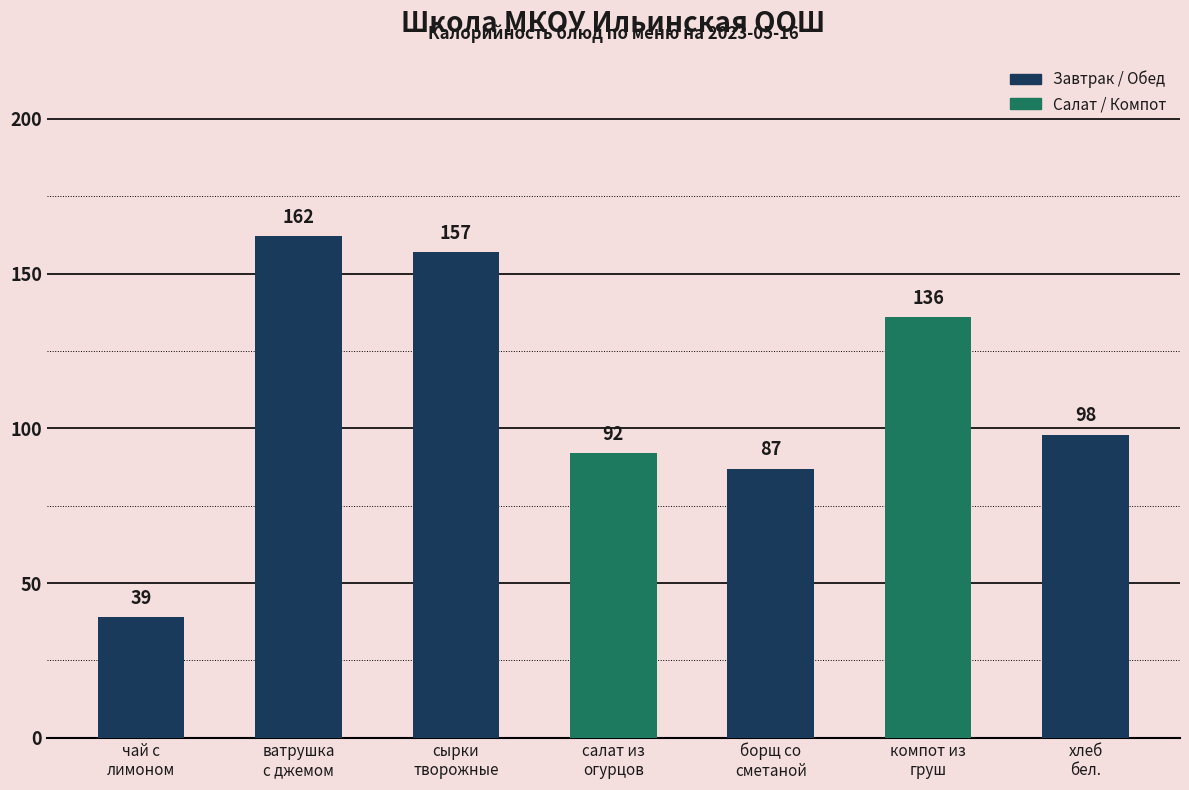

Reading right to left, transcribe all the data shown in this chart.

хлеб
бел.=98	компот из
груш=136	борщ со
сметаной=87	салат из
огурцов=92	сырки
творожные=157	ватрушка
с джемом=162	чай с
лимоном=39